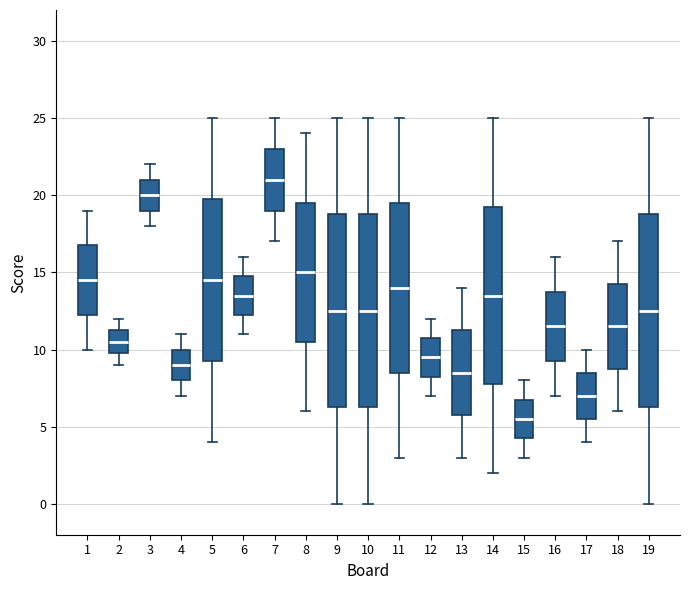

Reading left to right, read every box against the y-axis: the position of its median line, the range the box covers, and the ends of its whiskers. The values are not printed on the chart, so give them approximately, as read against the axis.

1: median 14.5, box 12.5 to 17.0, whiskers 10.0 to 19.0
2: median 10.5, box 10.0 to 11.5, whiskers 9.0 to 12.0
3: median 20.0, box 19.0 to 21.0, whiskers 18.0 to 22.0
4: median 9.0, box 8.0 to 10.0, whiskers 7.0 to 11.0
5: median 14.5, box 9.5 to 20.0, whiskers 4.0 to 25.0
6: median 13.5, box 12.5 to 15.0, whiskers 11.0 to 16.0
7: median 21.0, box 19.0 to 23.0, whiskers 17.0 to 25.0
8: median 15.0, box 10.5 to 19.5, whiskers 6.0 to 24.0
9: median 12.5, box 6.5 to 19.0, whiskers 0.0 to 25.0
10: median 12.5, box 6.5 to 19.0, whiskers 0.0 to 25.0
11: median 14.0, box 8.5 to 19.5, whiskers 3.0 to 25.0
12: median 9.5, box 8.5 to 11.0, whiskers 7.0 to 12.0
13: median 8.5, box 6.0 to 11.5, whiskers 3.0 to 14.0
14: median 13.5, box 8.0 to 19.5, whiskers 2.0 to 25.0
15: median 5.5, box 4.5 to 7.0, whiskers 3.0 to 8.0
16: median 11.5, box 9.5 to 14.0, whiskers 7.0 to 16.0
17: median 7.0, box 5.5 to 8.5, whiskers 4.0 to 10.0
18: median 11.5, box 9.0 to 14.5, whiskers 6.0 to 17.0
19: median 12.5, box 6.5 to 19.0, whiskers 0.0 to 25.0